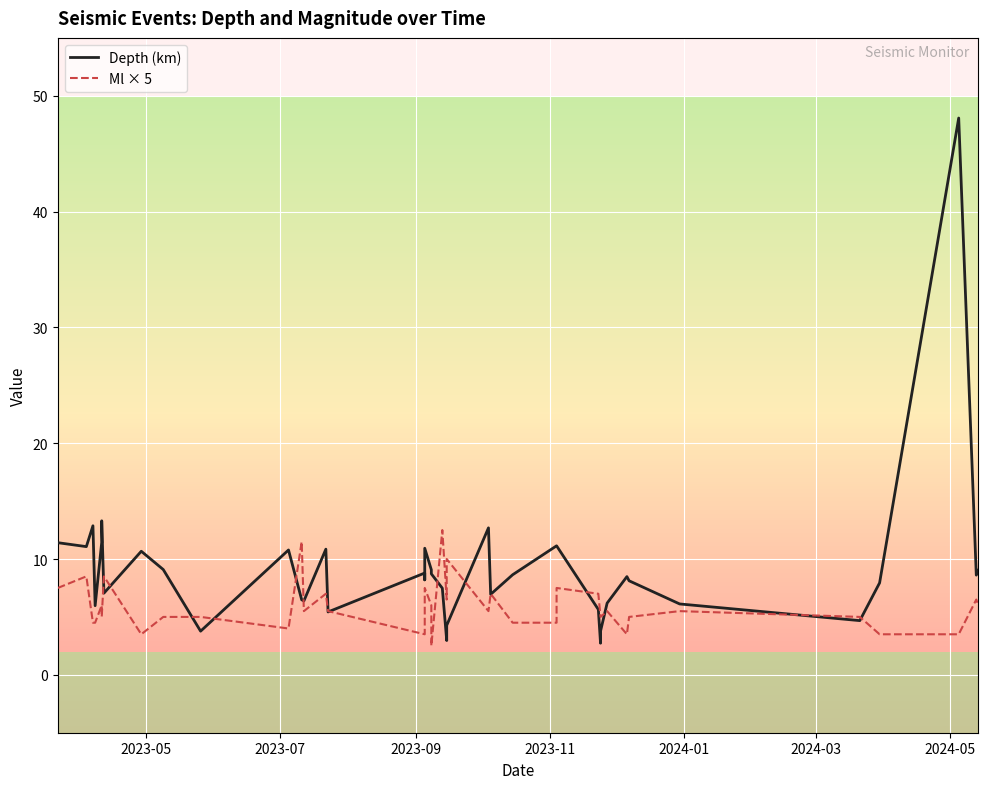

Reading right to left, list all the values displayed in this chart.

Depth (km): 9.0	8.6	48.1	7.9	4.7	6.1	8.1	8.5	6.2	3.8	2.7	5.6	11.1	11.1	8.6	7.0	12.7	4.3	3.0	7.5	8.7	9.1	10.9	8.2	8.8	5.4	10.8	6.4	6.5	10.8	3.8	9.1	10.7	7.0	13.3	11.4	6.0	12.9	11.1	11.4
Ml × 5: 6.0	6.5	3.5	3.5	5.0	5.5	5.0	3.5	5.5	5.0	5.0	7.0	7.5	4.5	4.5	7.0	5.5	10.0	6.5	12.5	2.5	6.0	7.5	4.0	3.5	5.5	7.0	5.5	11.5	4.0	5.0	5.0	3.5	8.5	5.0	6.0	4.5	4.5	8.5	7.5